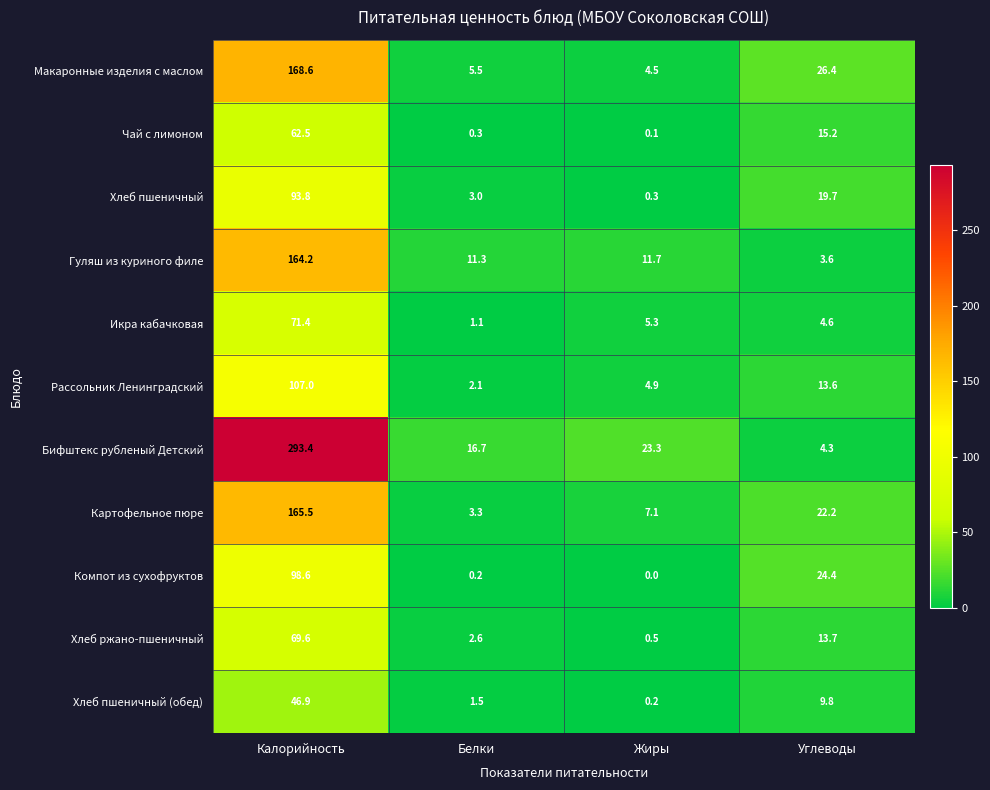

Is it true that Икра кабачковая equals 71.4 at Калорийность?

True